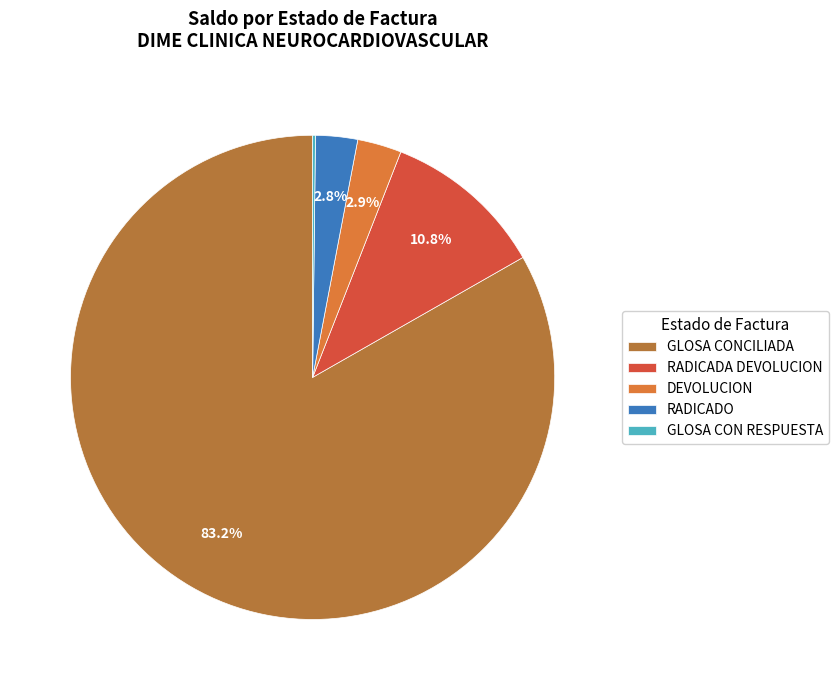

Between GLOSA CONCILIADA and RADICADO, which is larger?

GLOSA CONCILIADA